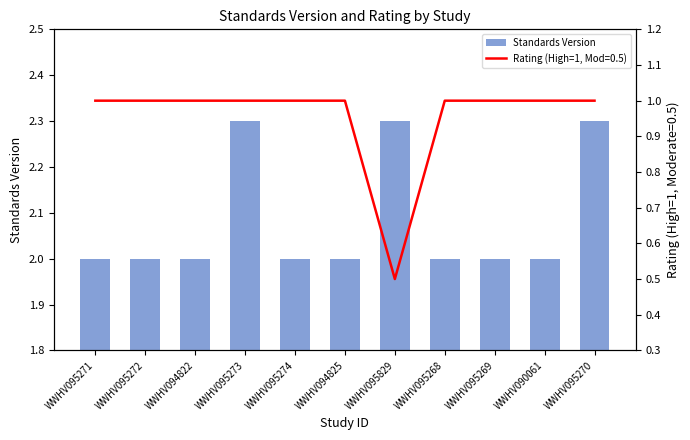

What is the smallest value displayed?

2.0